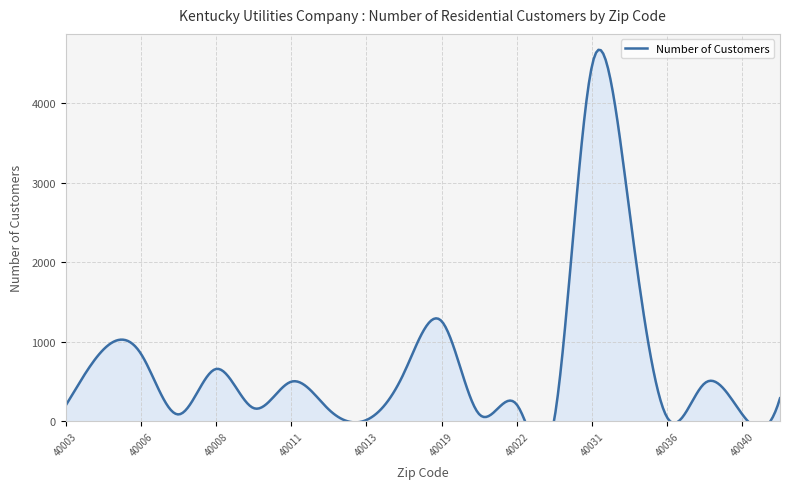

Which label corresponds to the largest value in the chart?

40031